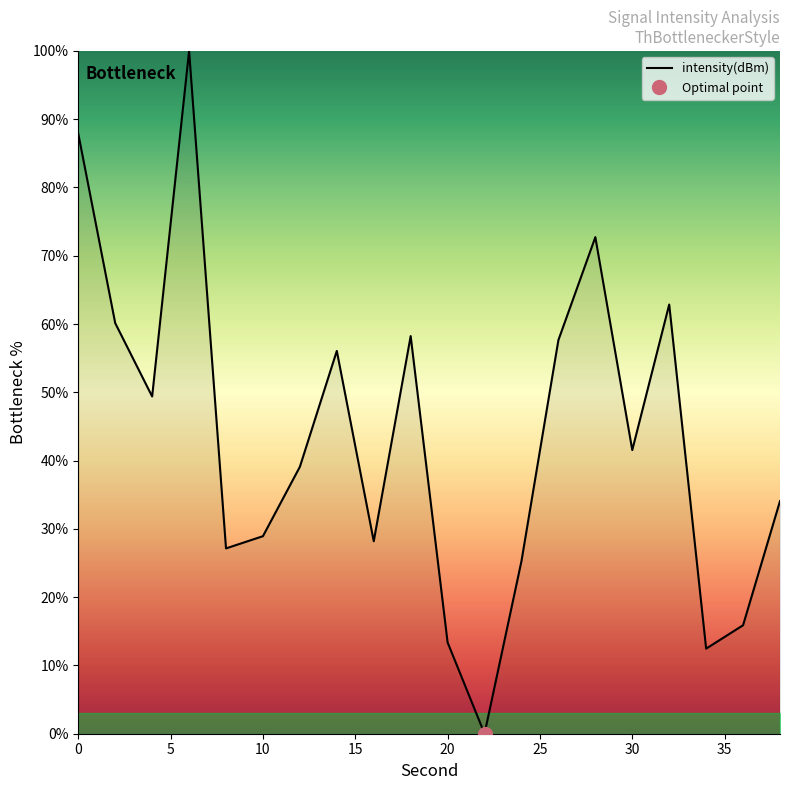

True or false: there are more than 1 points higher than both neighbors.

True